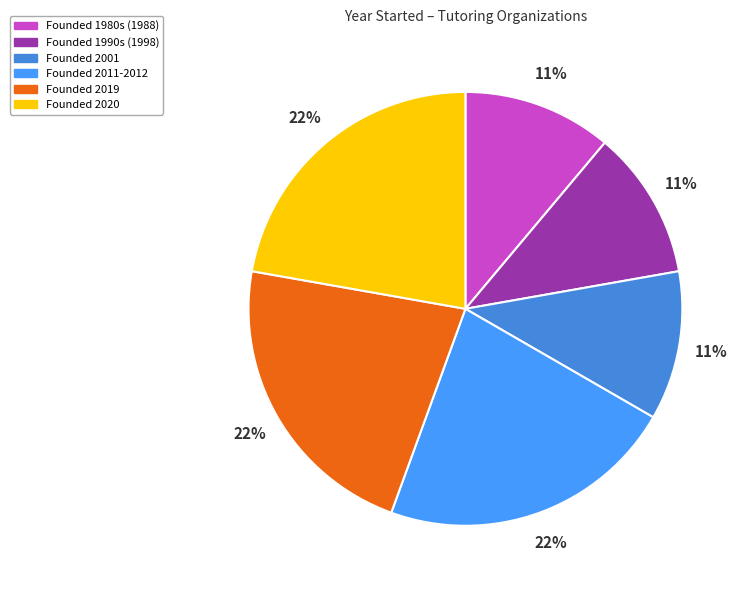

How many slices are in this pie chart?

6